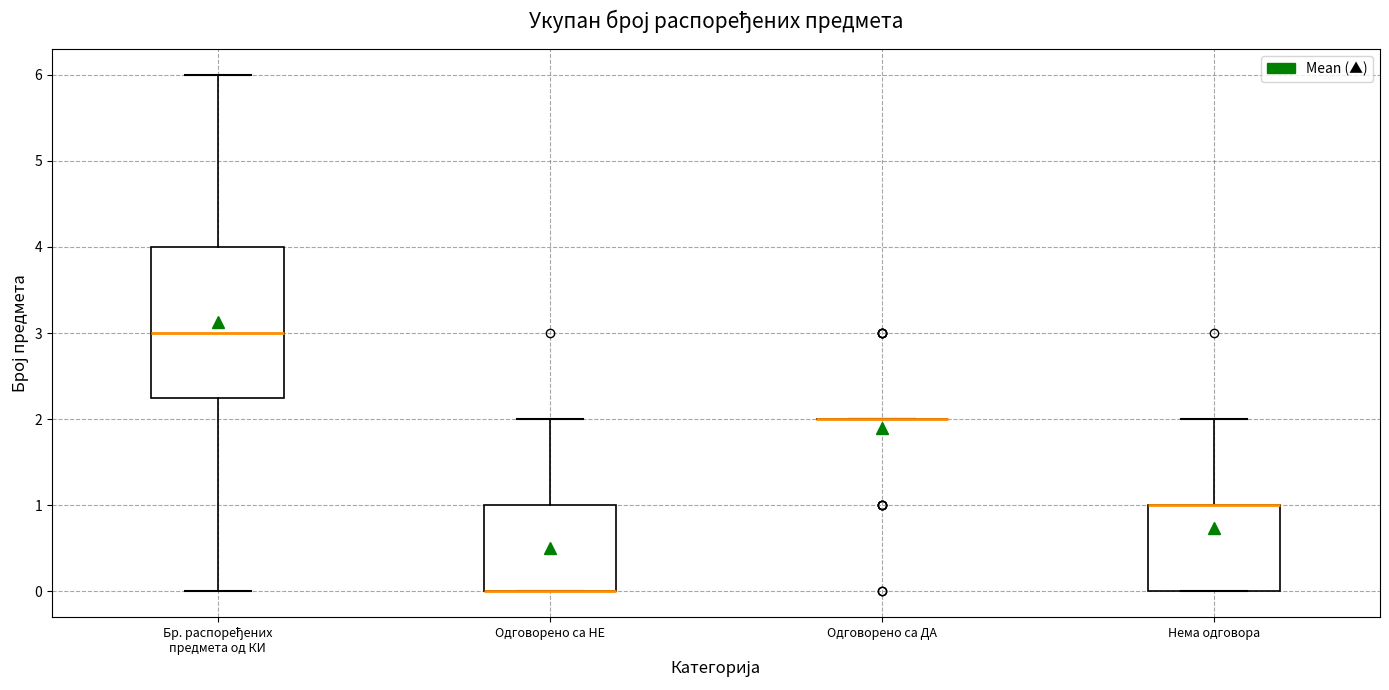

Reading left to right, transcribe this box plot: for each box, give where its median line is, the range the box spans, and where its two whiskers end, as read against the y-axis. The values are not printed on the chart, so give them approximately, as read against the axis.

Бр. распоређених предмета од КИ: median 3.0, box 2.3 to 4.0, whiskers 0.0 to 6.0
Одговорено са НЕ: median 0.0 (drawn on the box's lower edge), box 0.0 to 1.0, whiskers 0.0 to 2.0
Одговорено са ДА: box collapsed to a line at 2.0, whiskers 2.0 to 2.0
Нема одговора: median 1.0 (drawn on the box's upper edge), box 0.0 to 1.0, whiskers 0.0 to 2.0